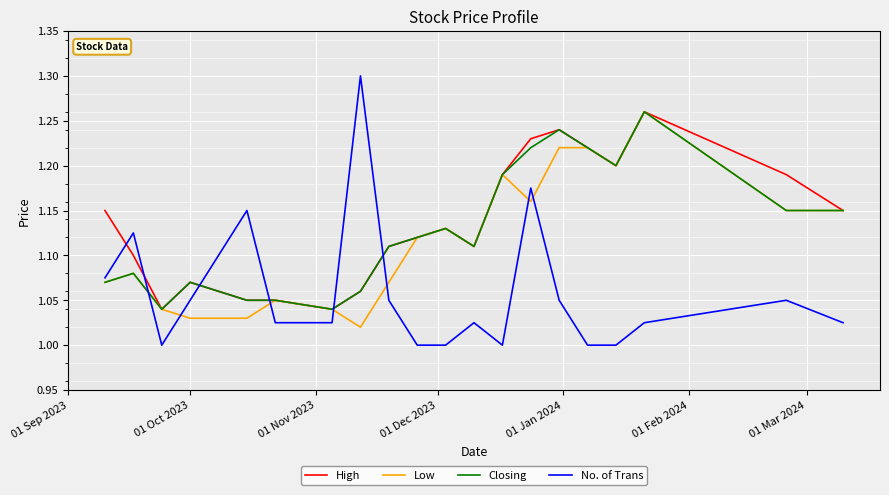

What is the difference between the second highest and minimum values in the Low series?

0.2